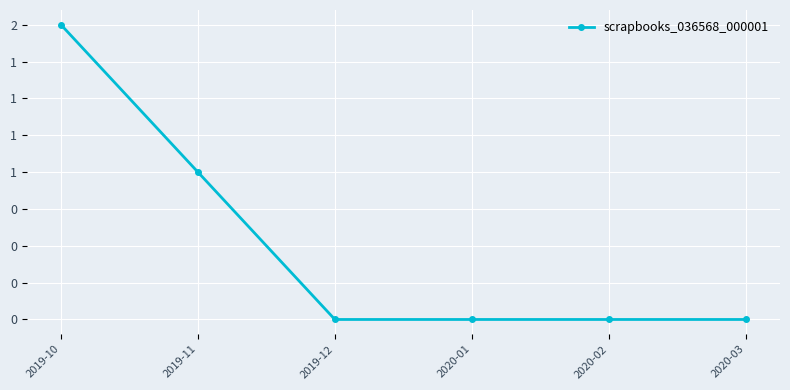

Count the number of data series in this chart.

1